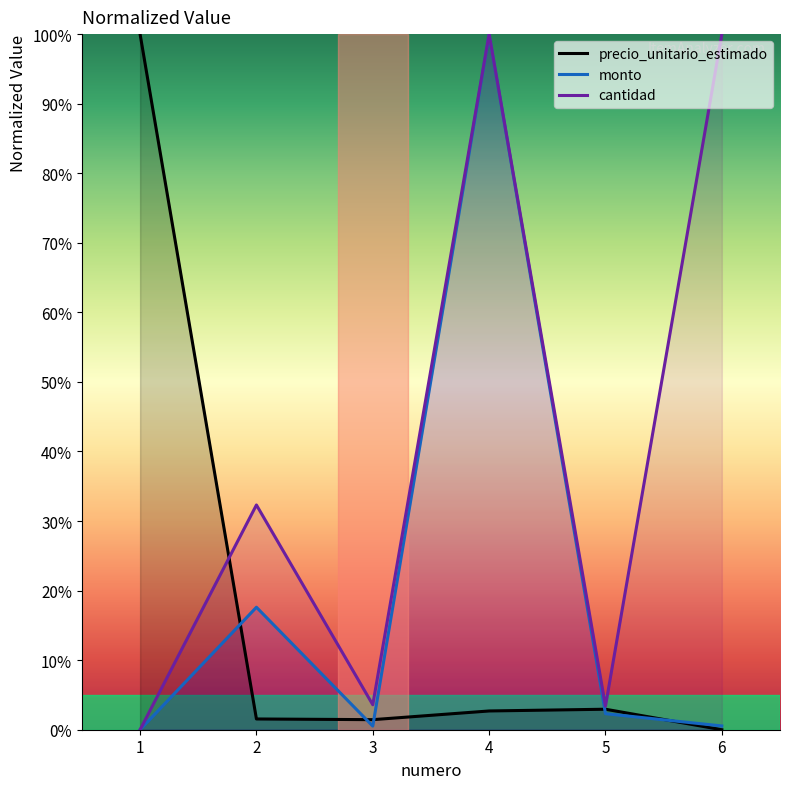

How many interior local peaks does the cantidad series have?

2